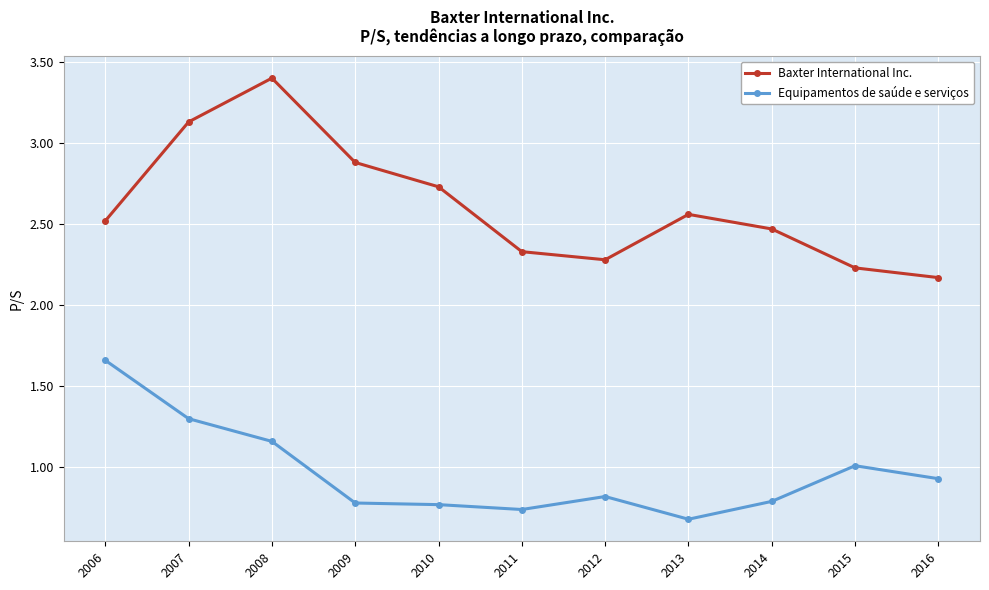

Does the chart display data point markers on the line(s)?

Yes